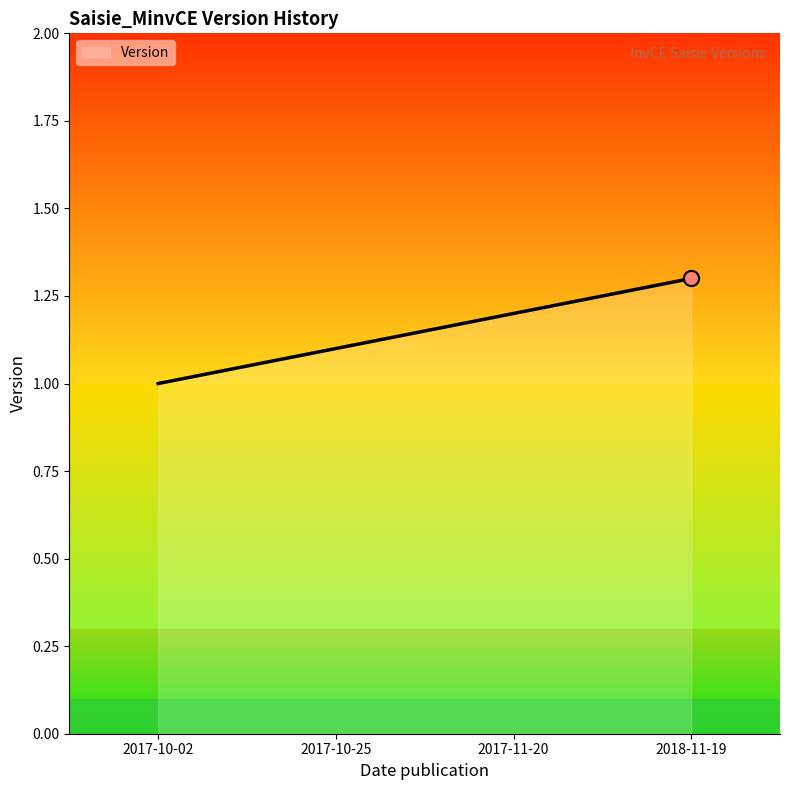

What is the change in value from 2017-10-02 to 2017-10-25?

+0.1